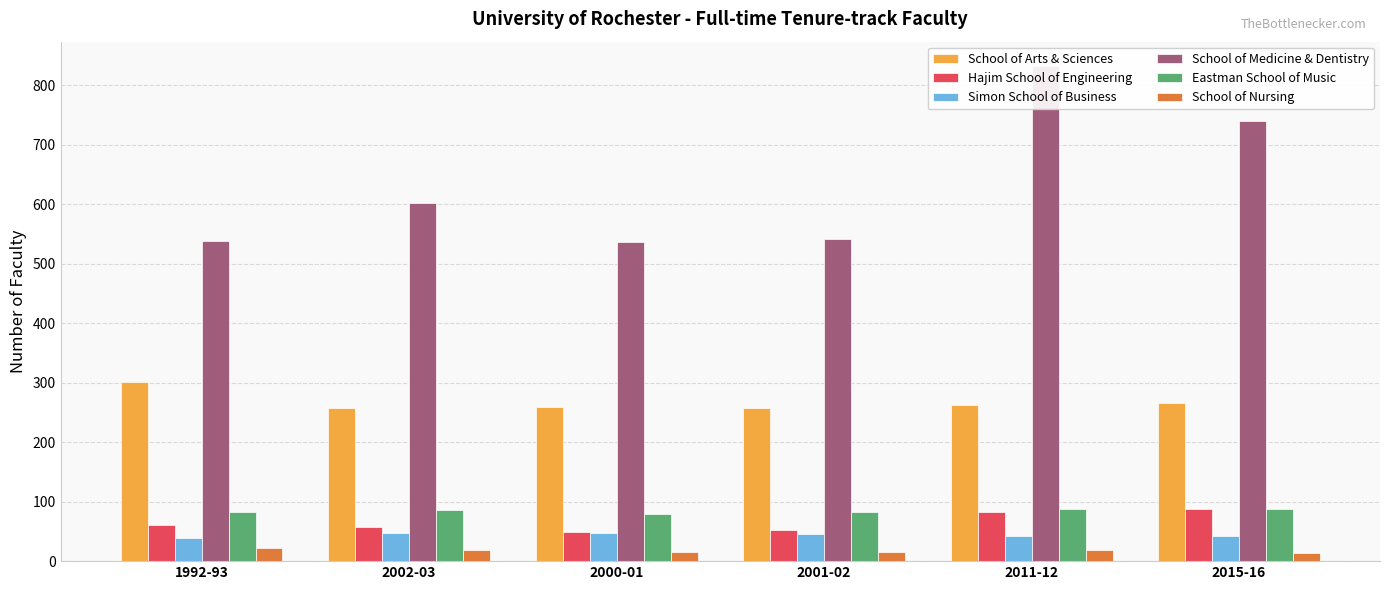

How many categories are shown in the chart?

6